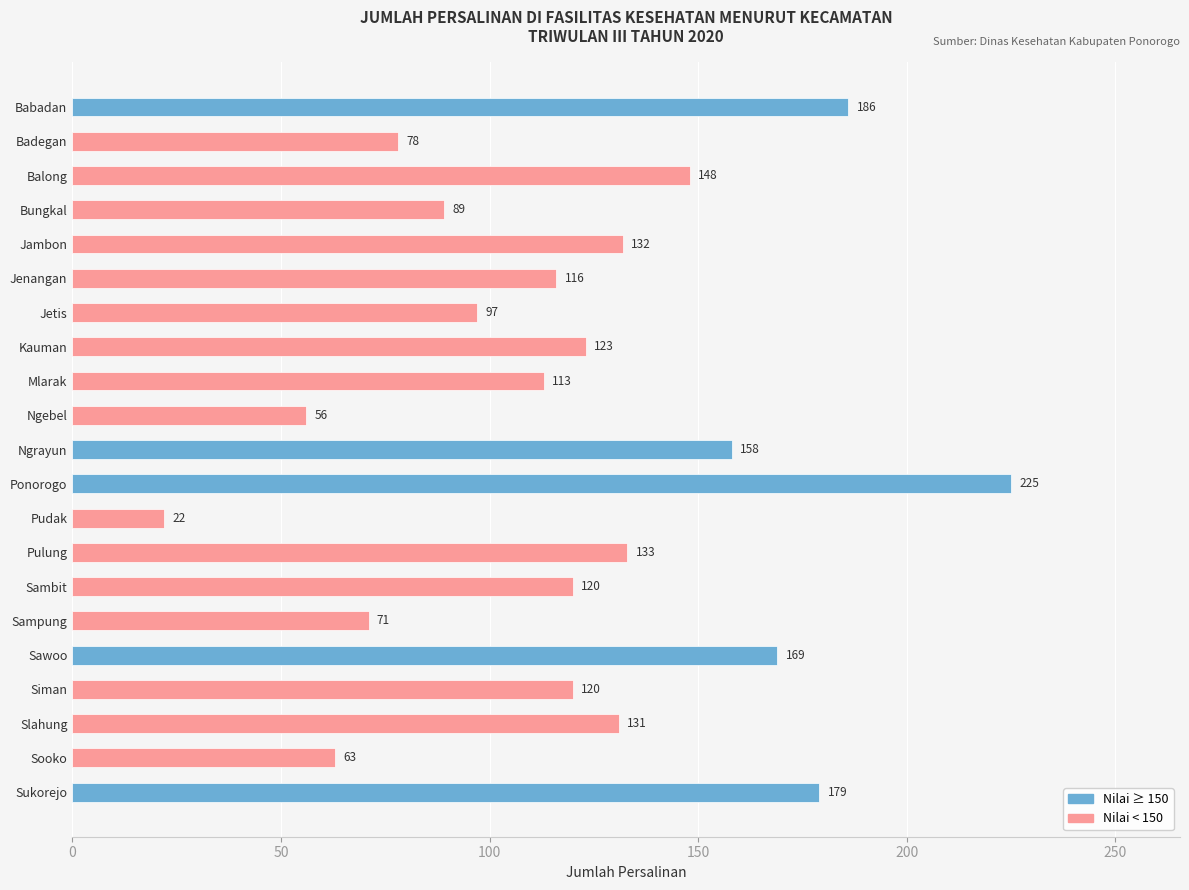

What is the smallest value displayed?

22